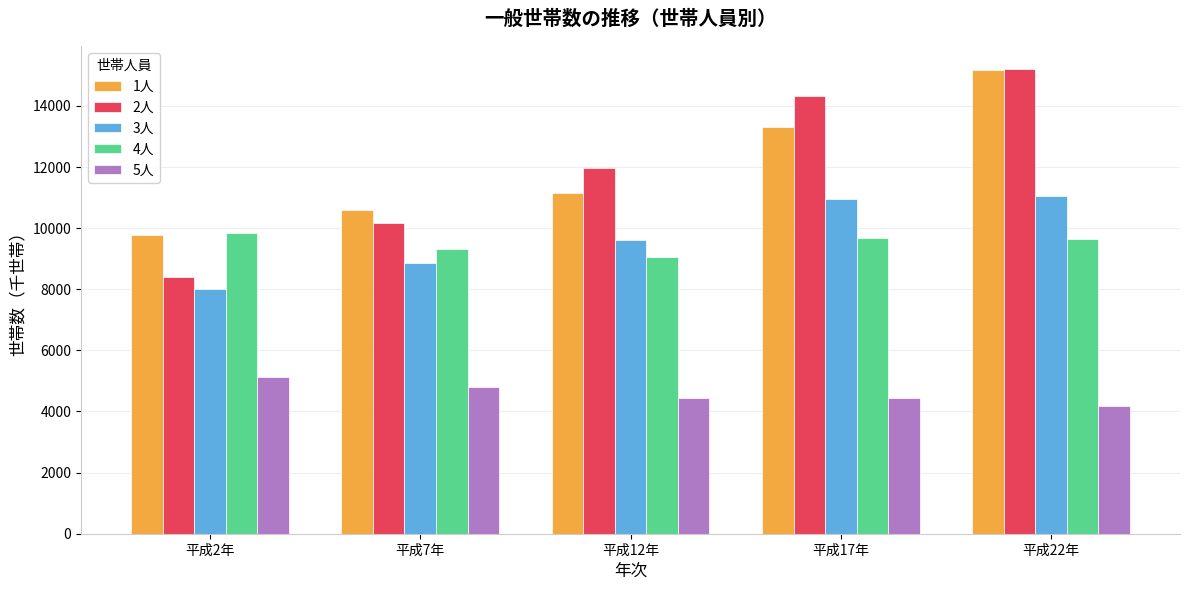

How many values in the 5人 series are below 4456?

2